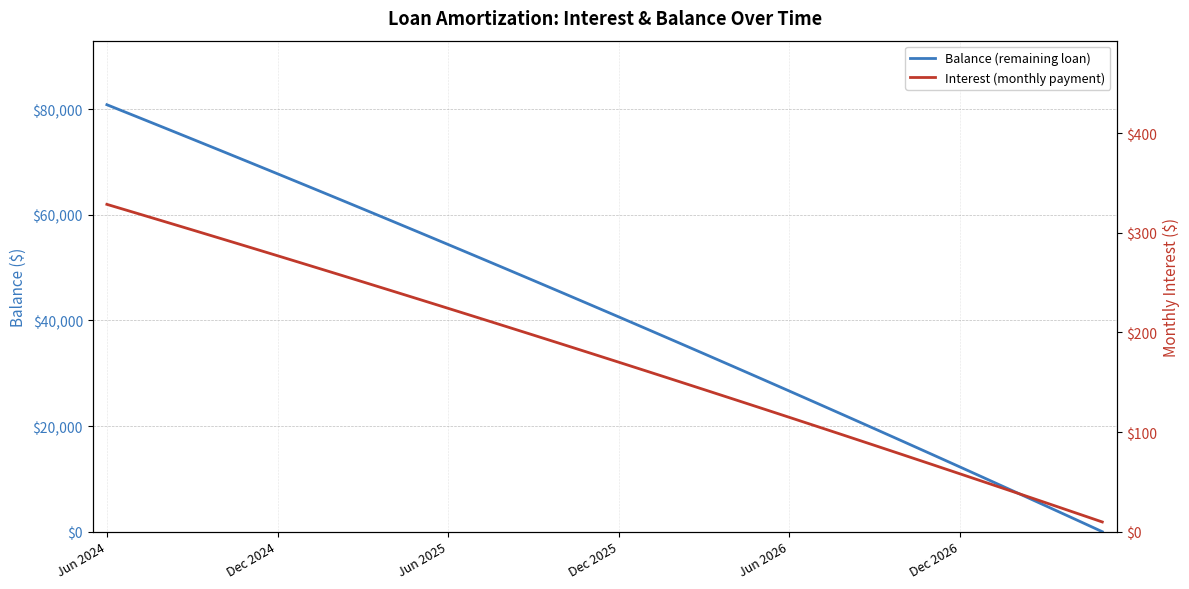

Is the value of Balance (remaining loan) at 31 greater than the value of Interest (monthly payment) at 22?

Yes